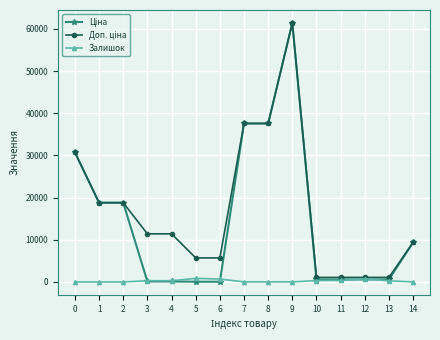

Is this an area chart (filled region under the line)?

No